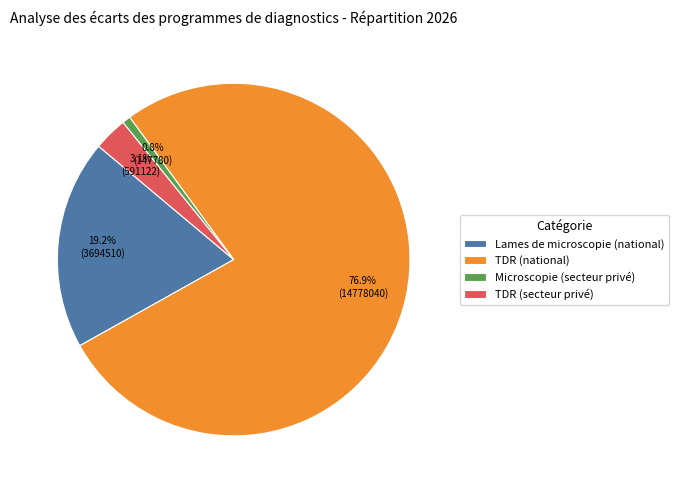

How many segments does this pie chart have?

4